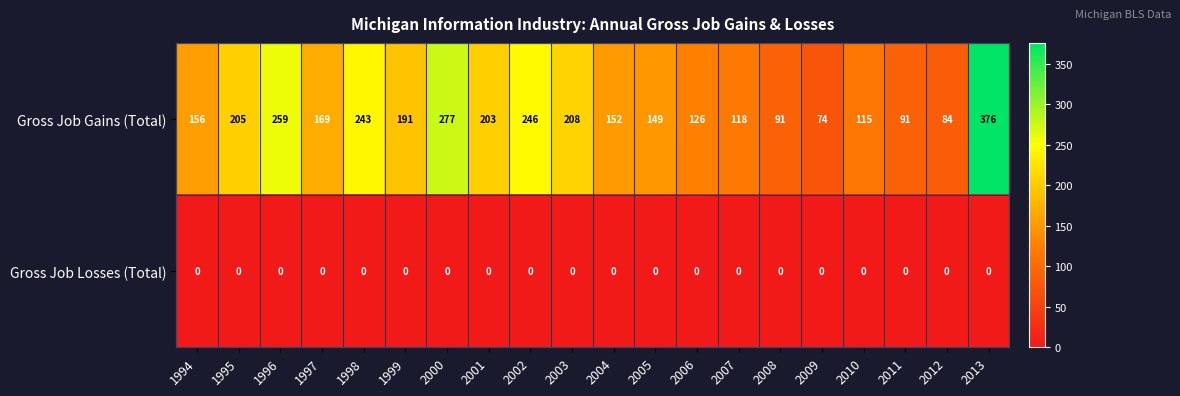

List the series in order of their overall mean, lowest first.

Gross Job Losses (Total), Gross Job Gains (Total)